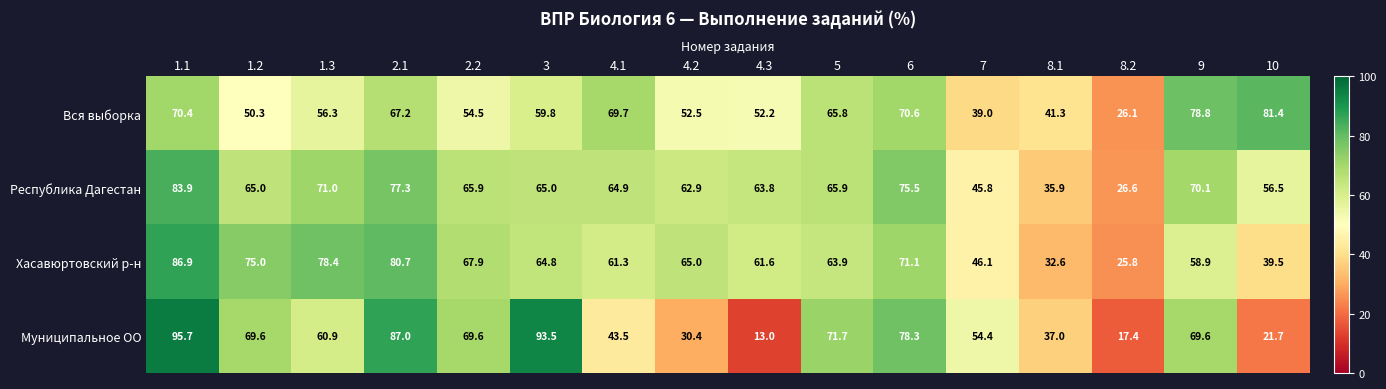

Which category has the highest value in the Муниципальное ОО series?

1.1